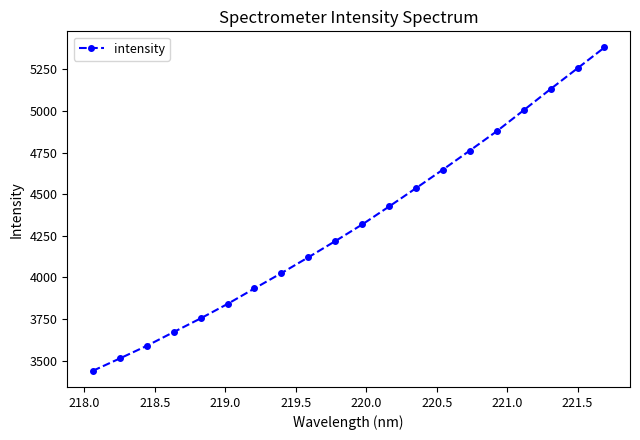

What is the difference between the maximum and minimum values?

1942.4